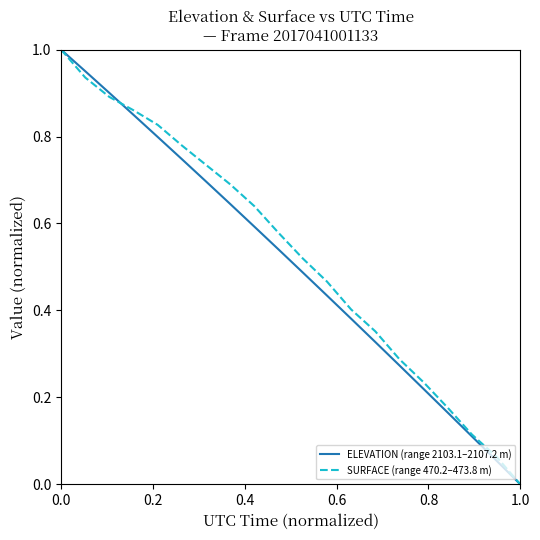

Rank the series by their average value, from highest to lowest.

SURFACE (range 470.2–473.8 m), ELEVATION (range 2103.1–2107.2 m)